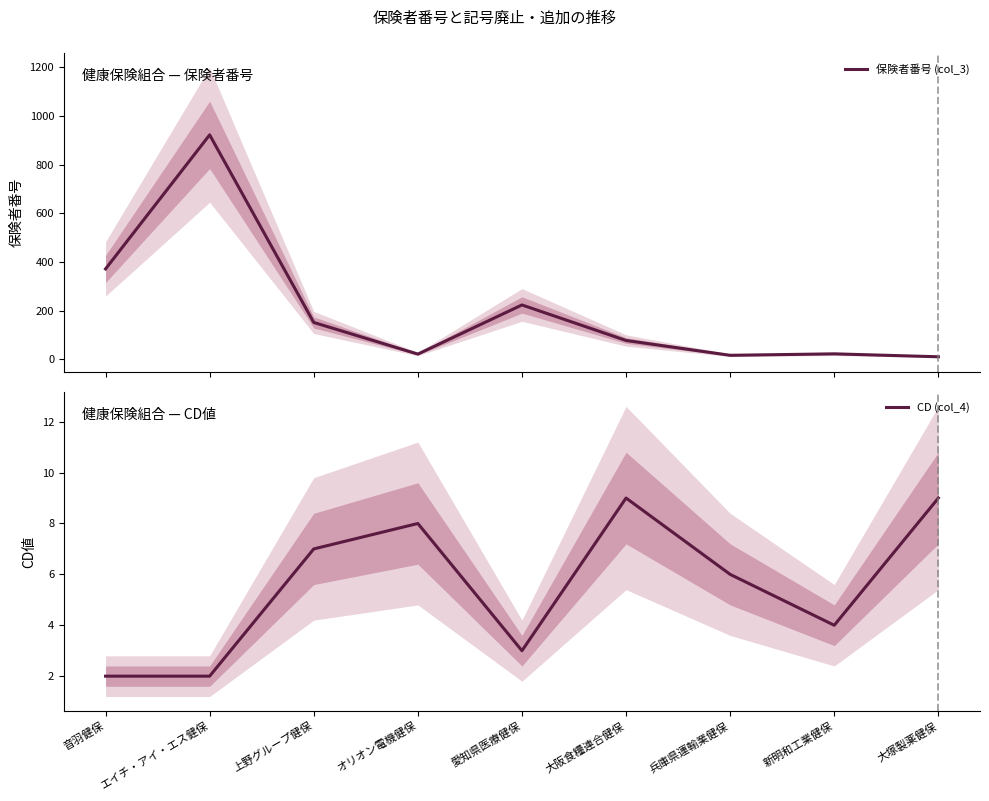

Rank the categories by 保険者番号 (col_3) value from highest to lowest.

エイチ・アイ・エス健保, 音羽健保, 愛知県医療健保, 上野グループ健保, 大阪食糧連合健保, 新明和工業健保, オリオン電機健保, 兵庫県運輸業健保, 大塚製薬健保